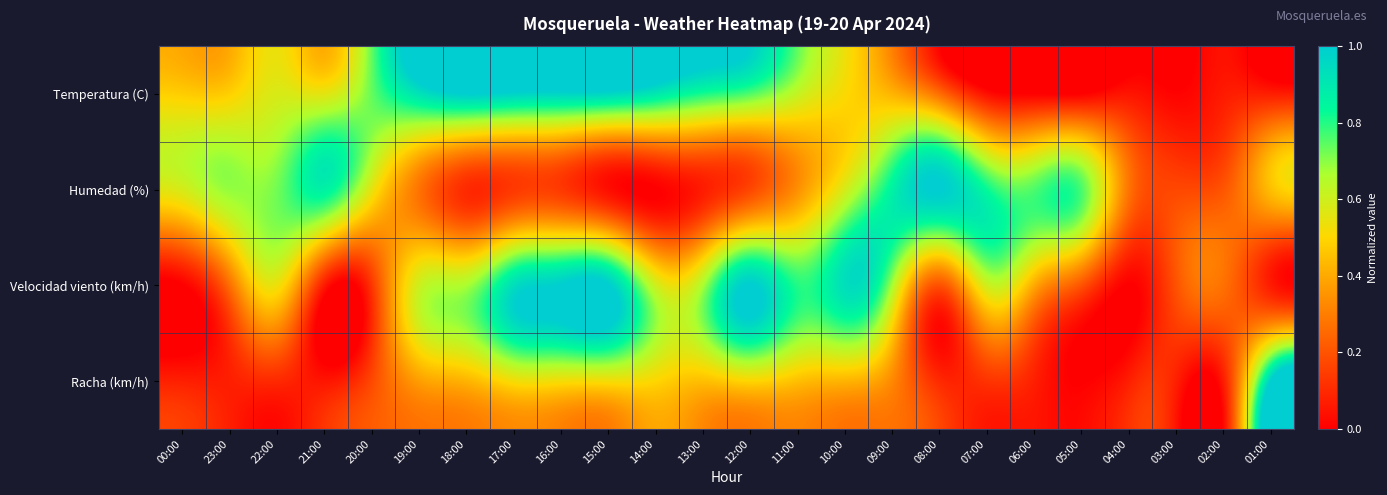

Which label corresponds to the largest value in the chart?

18:00